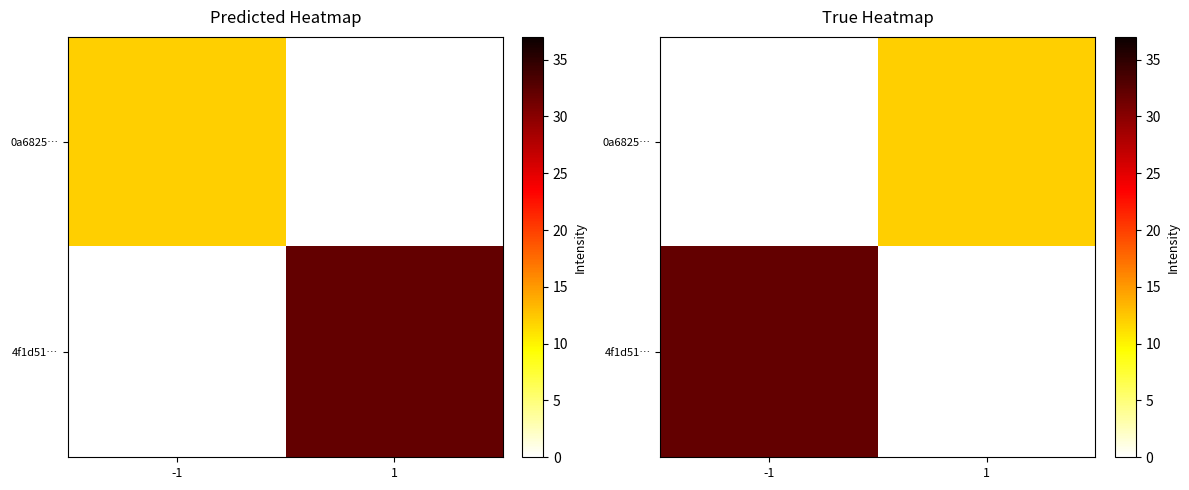

What is the total value across all series at 1?

12